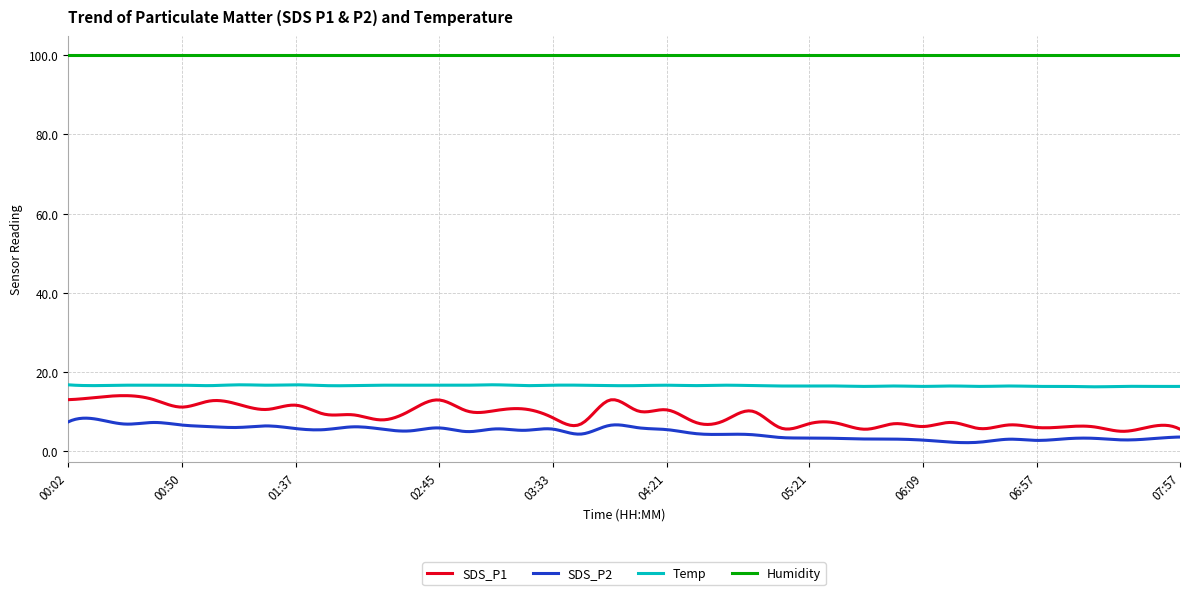

Does the chart have visible grid lines?

Yes